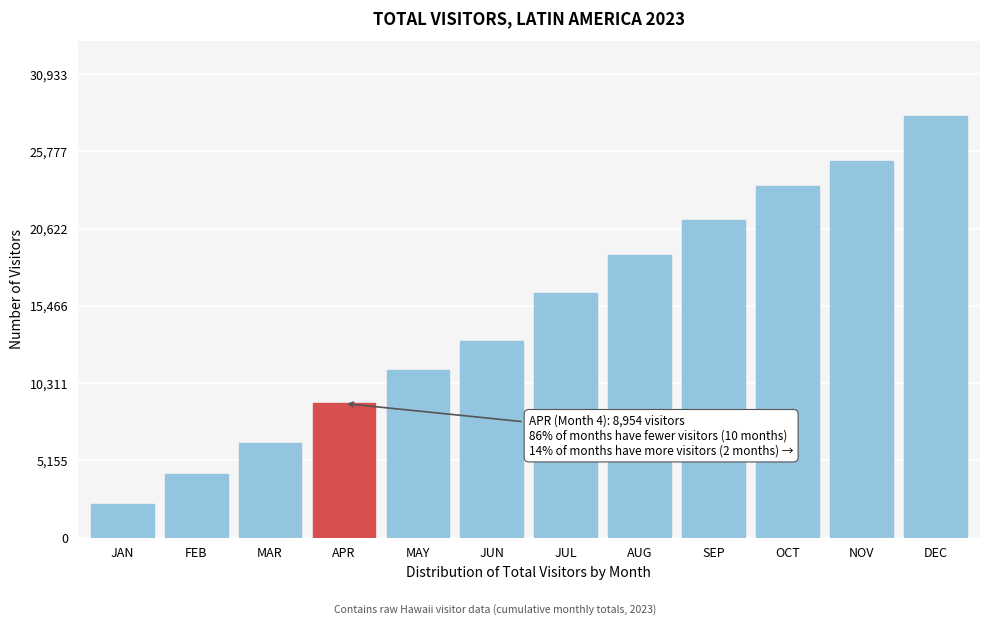

Reading left to right, what are all the values shown in this chart?

JAN=2231.7	FEB=4278.6	MAR=6304.0	APR=8954.0	MAY=11215.2	JUN=13110.7	JUL=16326.3	AUG=18881.7	SEP=21186.9	OCT=23443.2	NOV=25144.1	DEC=28121.1